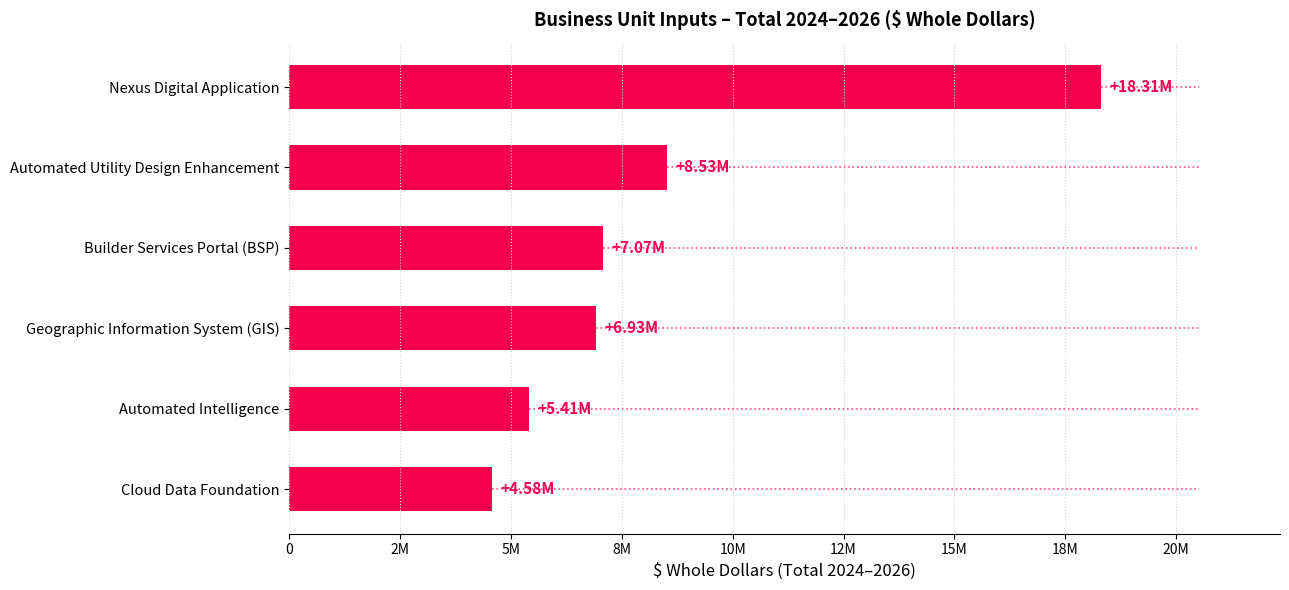

The chart shows a value of 11766530 at Builder Services Portal (BSP). True or false?

False